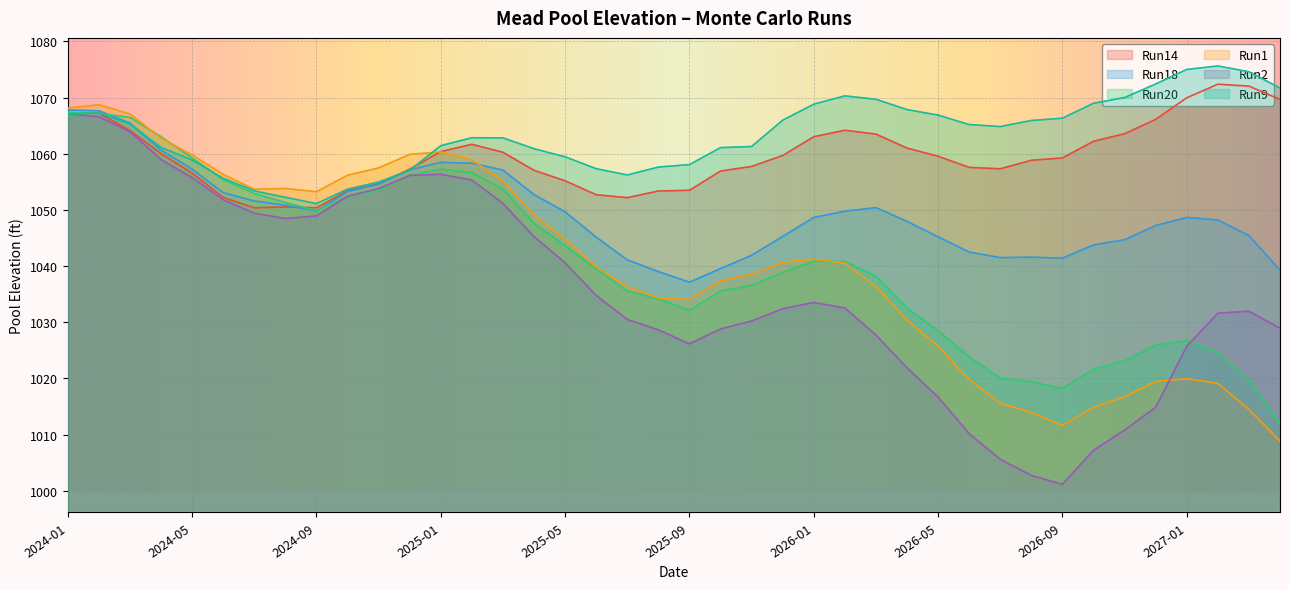

How many lines are shown in the chart?

6